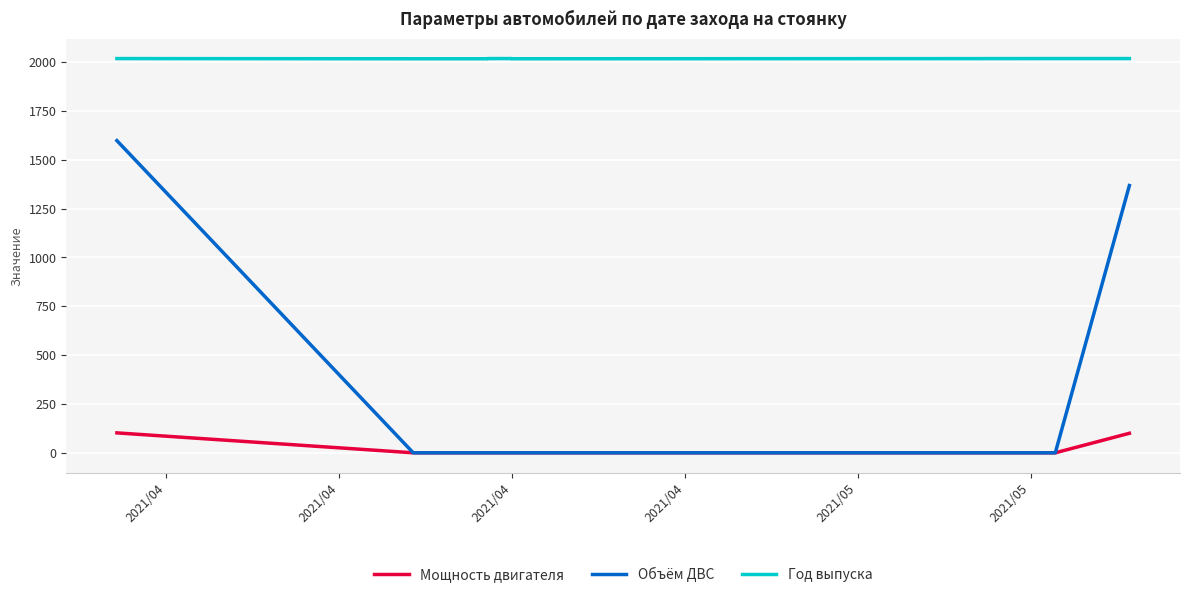

At which category is the sum across all series the highest?

2021/04